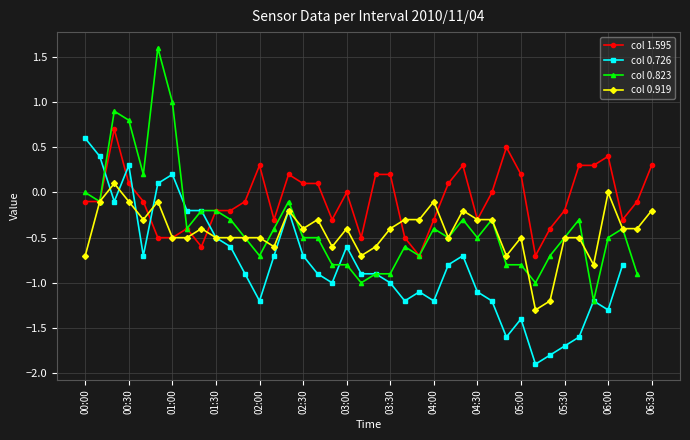

How many distinct data groups are displayed?

4